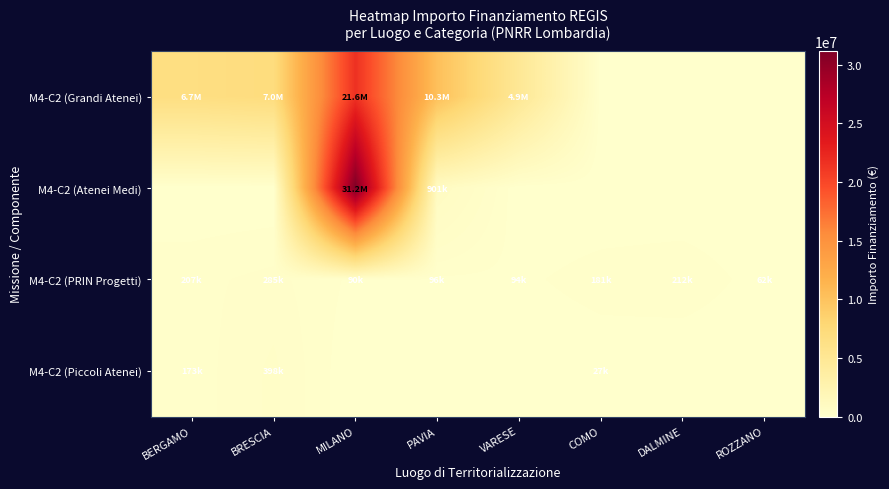

Count the number of data series in this chart.

4